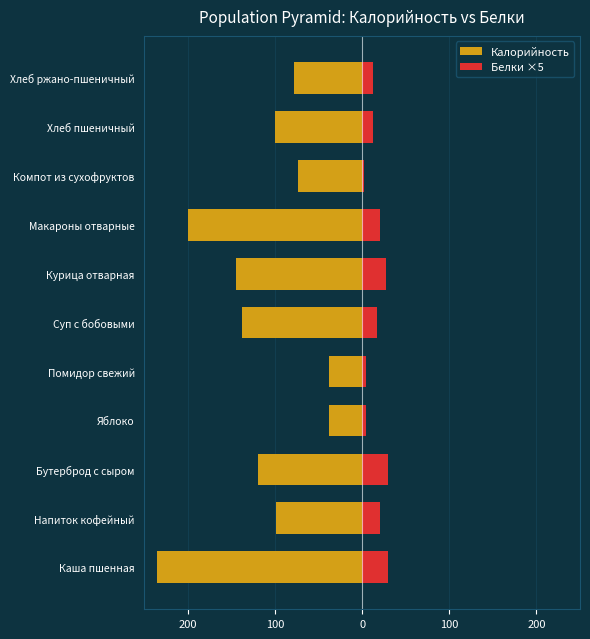

Rank the series by their maximum value, from lowest to highest.

Калорийность, Белки ×5